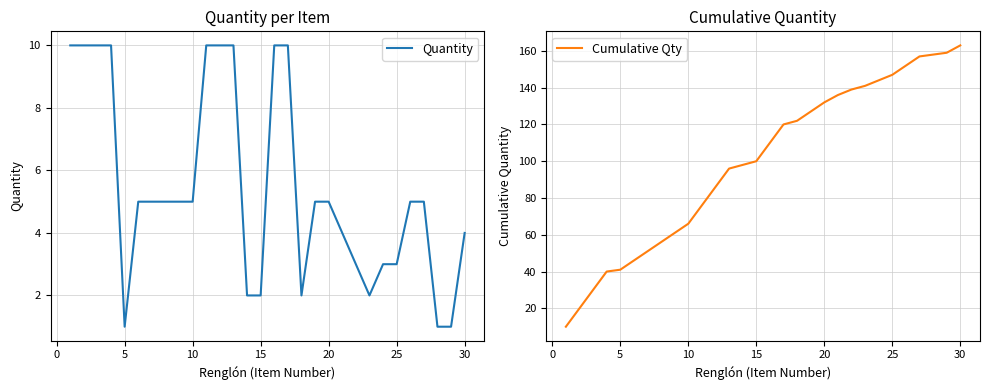

True or false: Cumulative Qty has more than 1 points higher than both neighbors.

False